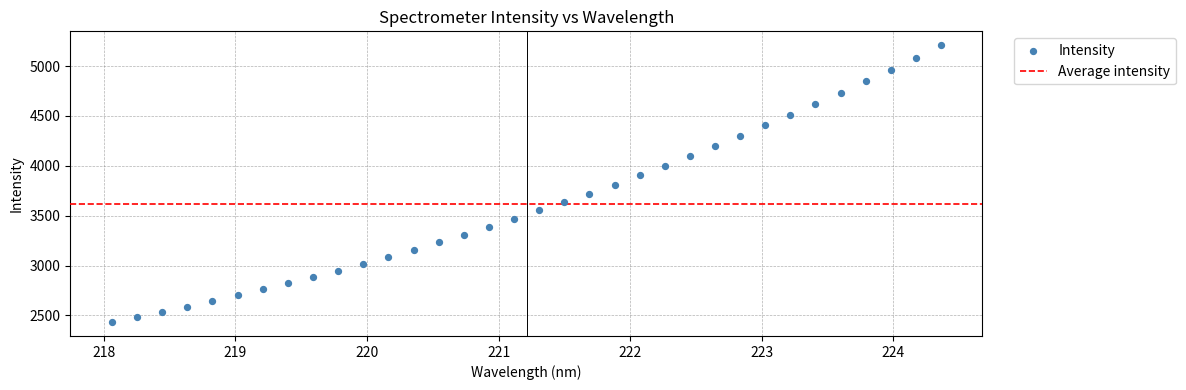

What is the range of Y values (max minus min)?

2777.8